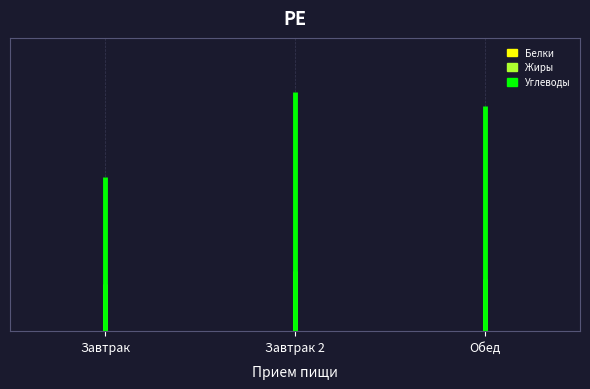

What is the spread (max minus min) of values at Завтрак?

54.8